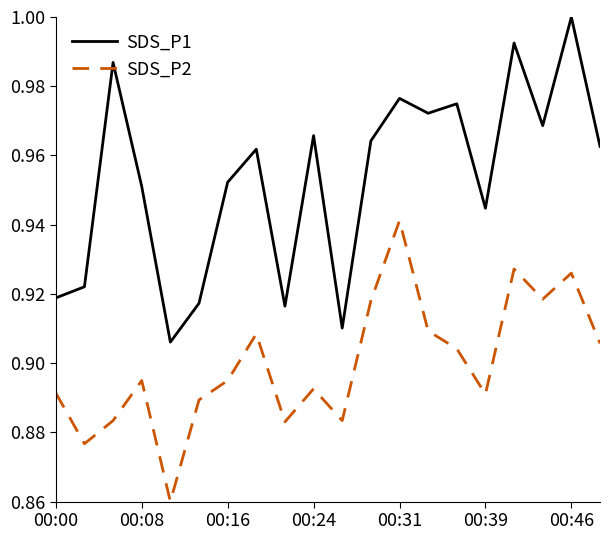

How many distinct data groups are displayed?

2